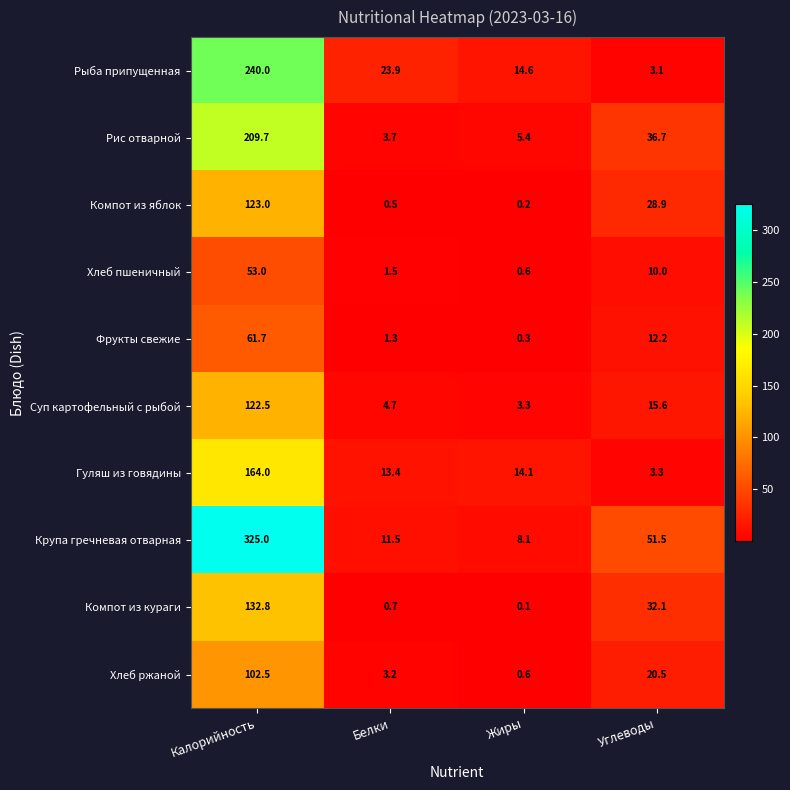

Which series has the largest range (max minus min)?

Крупа гречневая отварная